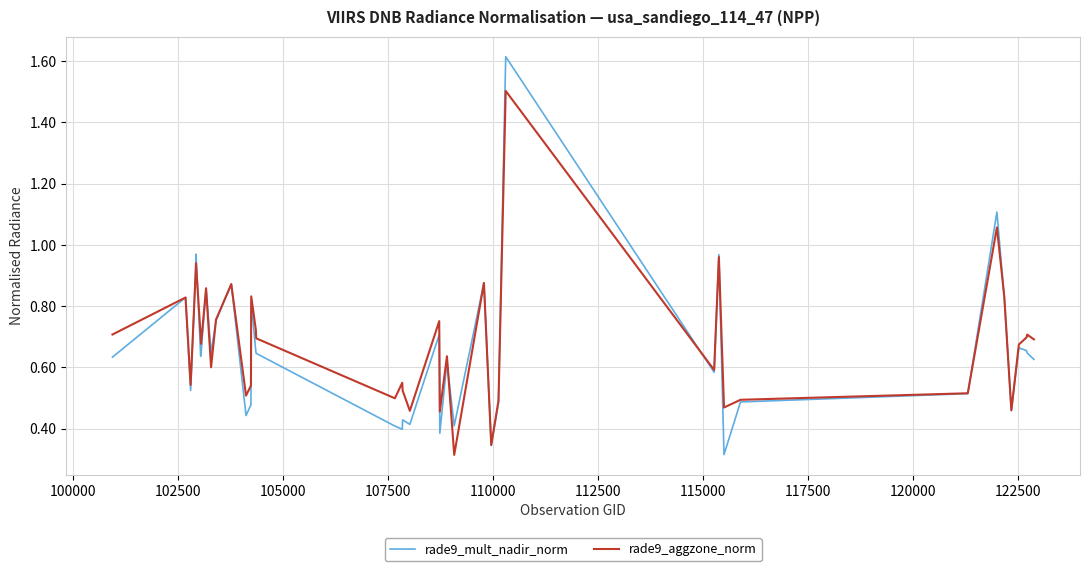

At how many categories does at least one series exceed 1?

2